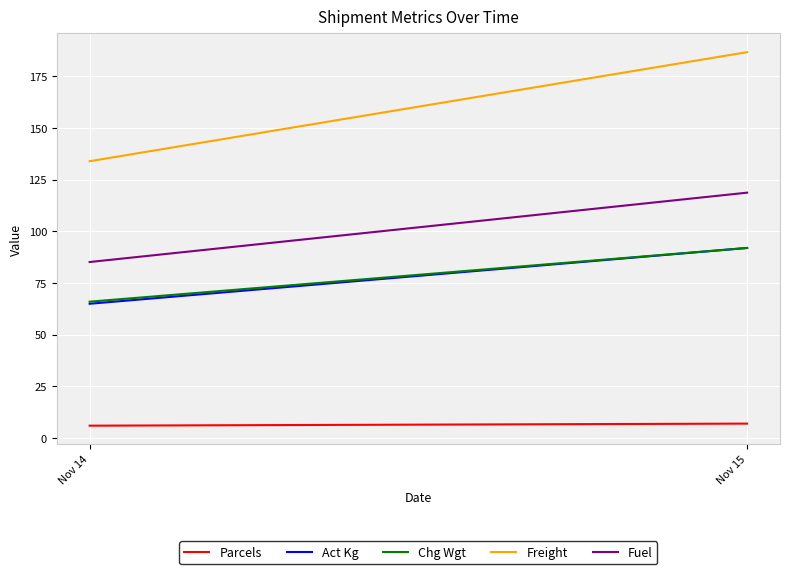

How many values in the Freight series are below 186?

1